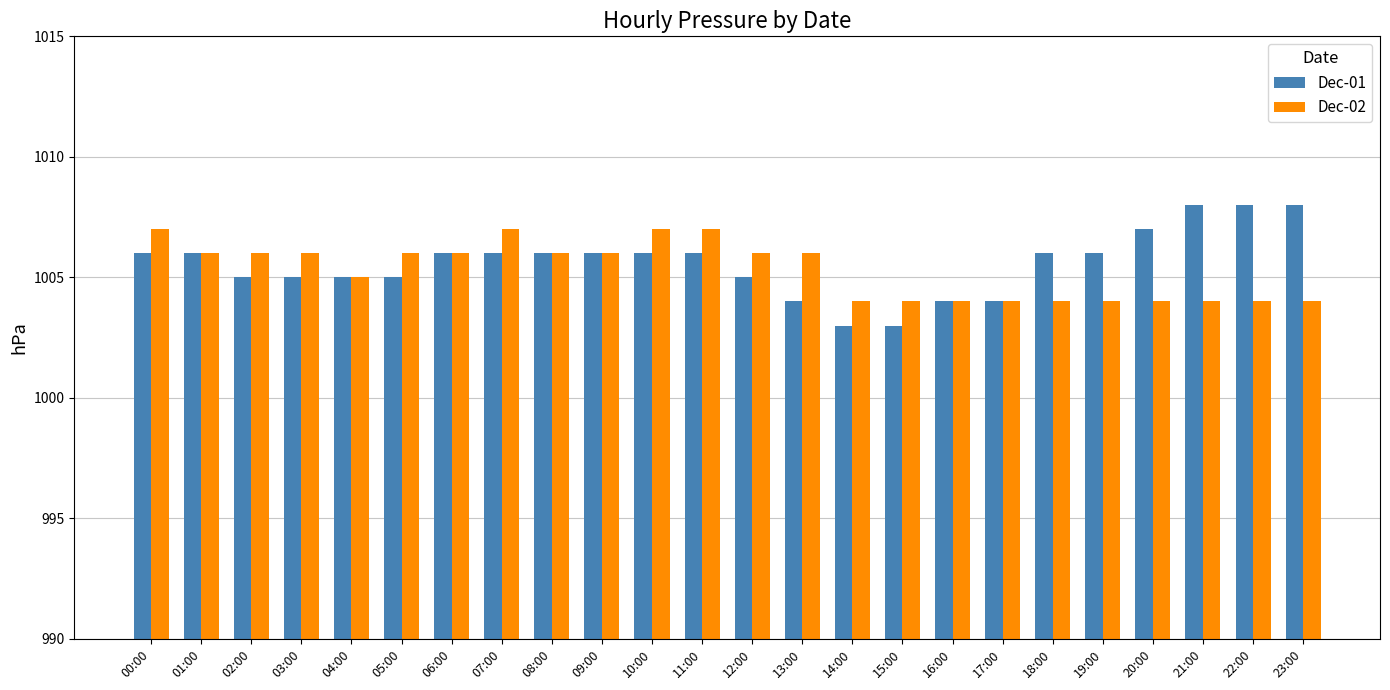

Reading left to right, transcribe all the data shown in this chart.

Dec-01: 00:00=1006	01:00=1006	02:00=1005	03:00=1005	04:00=1005	05:00=1005	06:00=1006	07:00=1006	08:00=1006	09:00=1006	10:00=1006	11:00=1006	12:00=1005	13:00=1004	14:00=1003	15:00=1003	16:00=1004	17:00=1004	18:00=1006	19:00=1006	20:00=1007	21:00=1008	22:00=1008	23:00=1008
Dec-02: 00:00=1007	01:00=1006	02:00=1006	03:00=1006	04:00=1005	05:00=1006	06:00=1006	07:00=1007	08:00=1006	09:00=1006	10:00=1007	11:00=1007	12:00=1006	13:00=1006	14:00=1004	15:00=1004	16:00=1004	17:00=1004	18:00=1004	19:00=1004	20:00=1004	21:00=1004	22:00=1004	23:00=1004